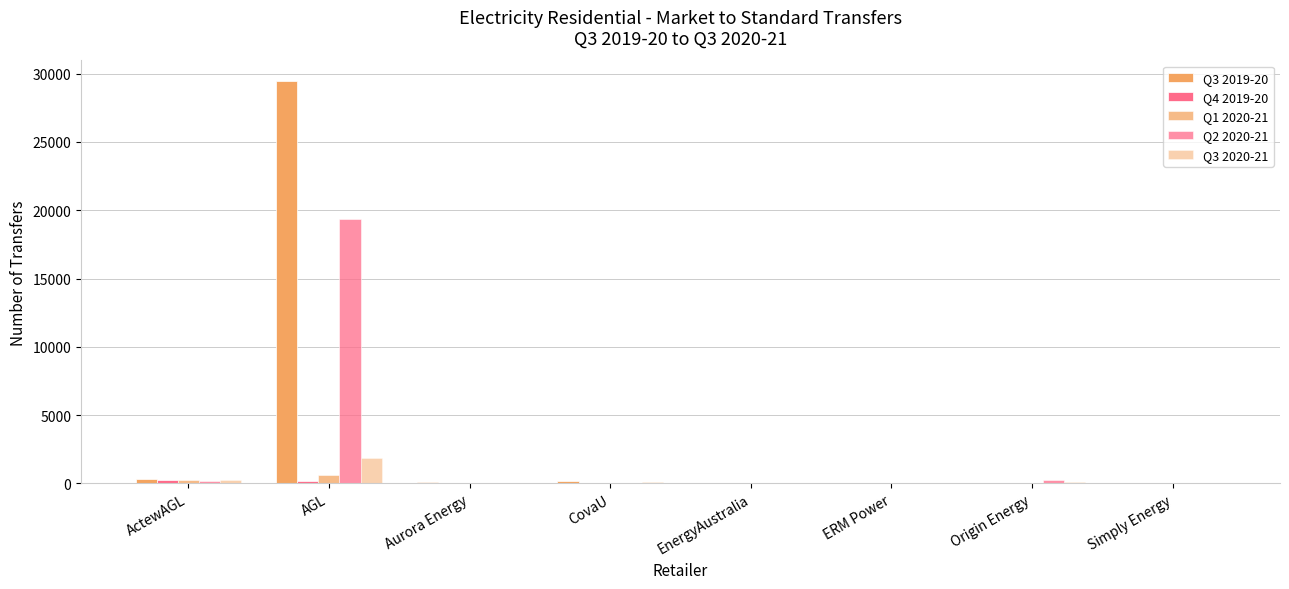

How many groups of bars are there?

8